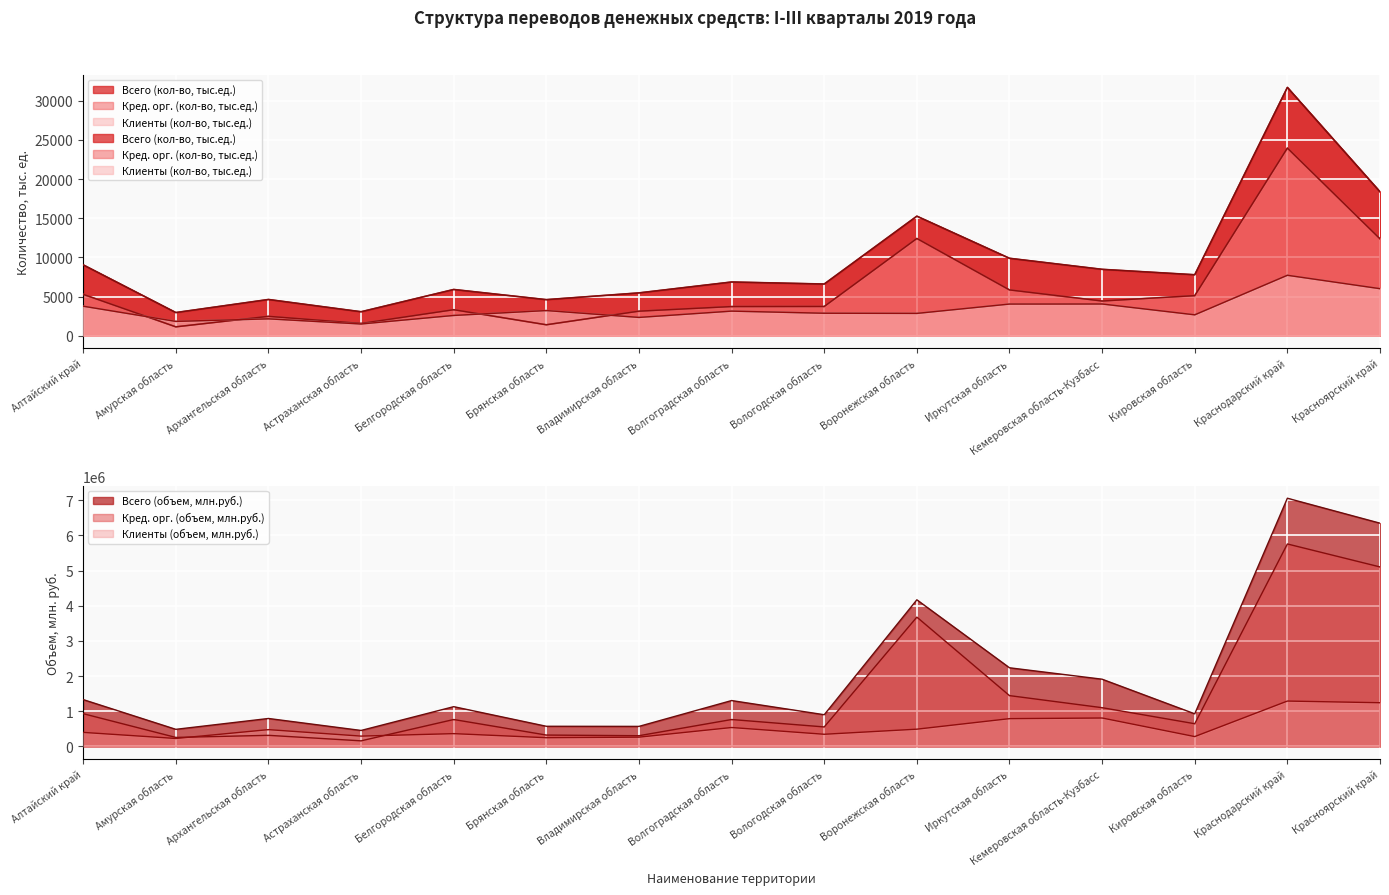

In Всего (кол-во, тыс.ед.), how many points are lower than both neighbors (excluding endpoints)?

5